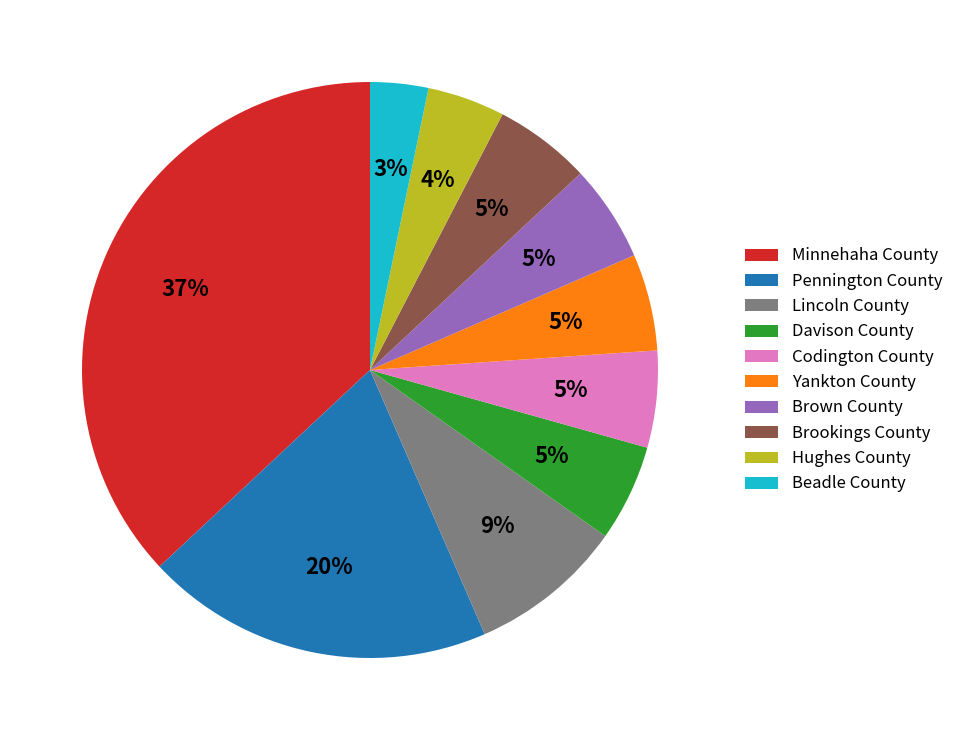

Between Minnehaha County and Beadle County, which is larger?

Minnehaha County